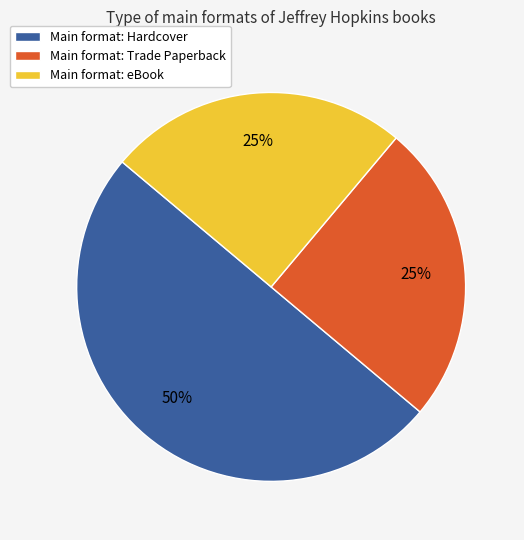

To the nearest percent, what is the difference between the Main format: eBook and Main format: Hardcover slice percentages?

25%